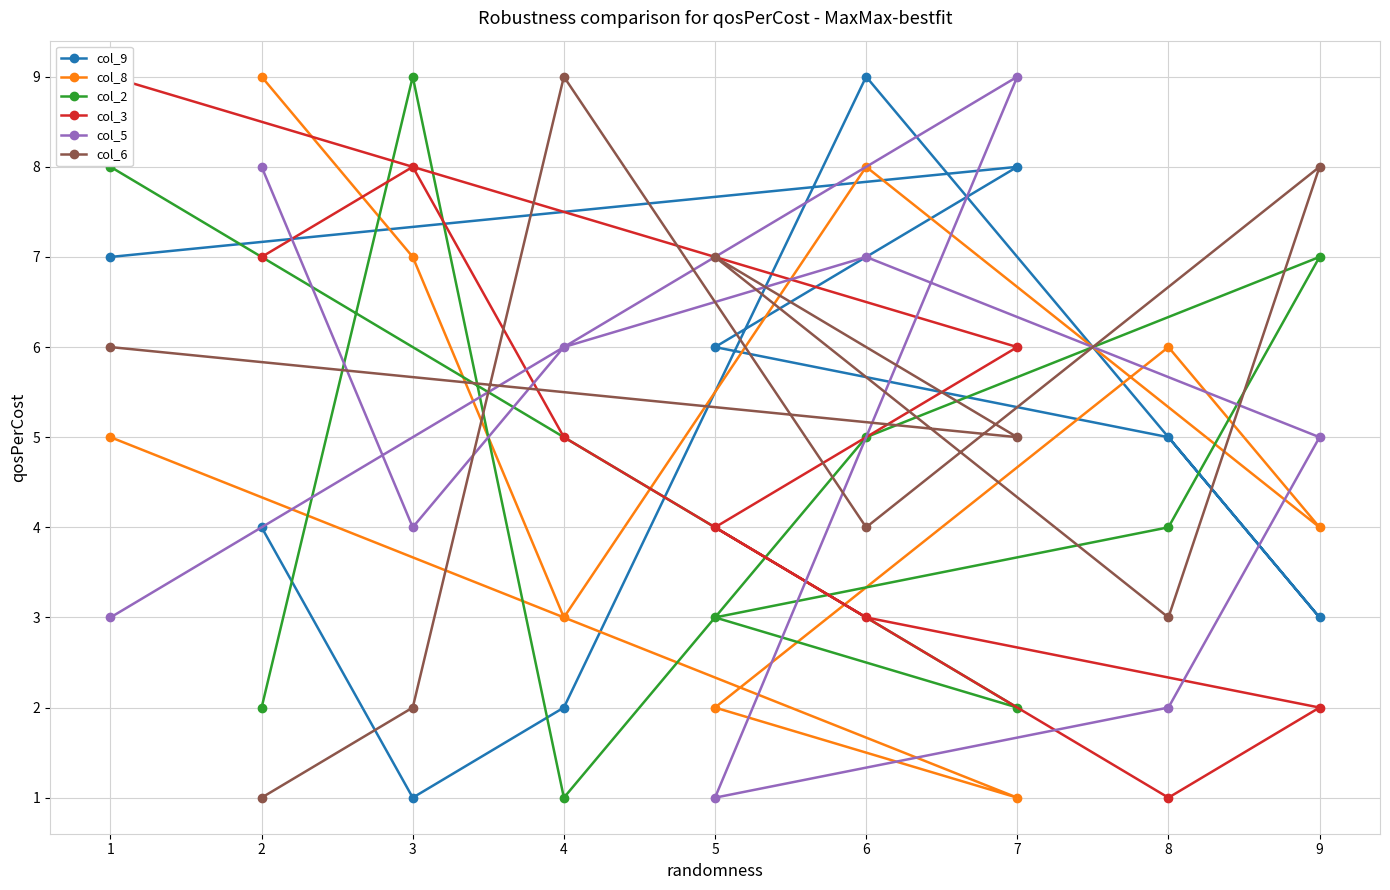

The value of col_6 at 3 is 2. True or false?

True